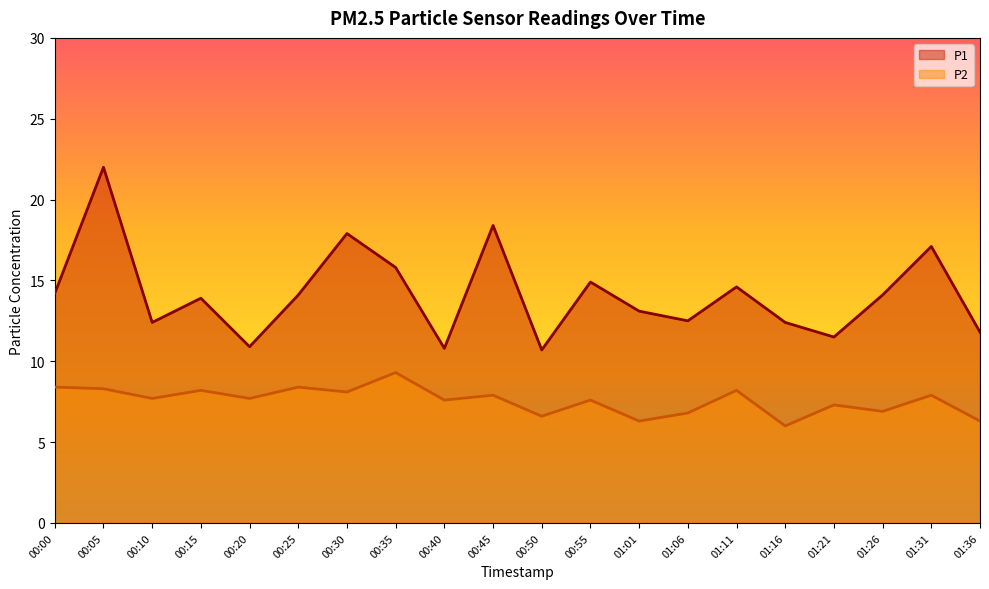

Rank the series by their average value, from lowest to highest.

P2, P1